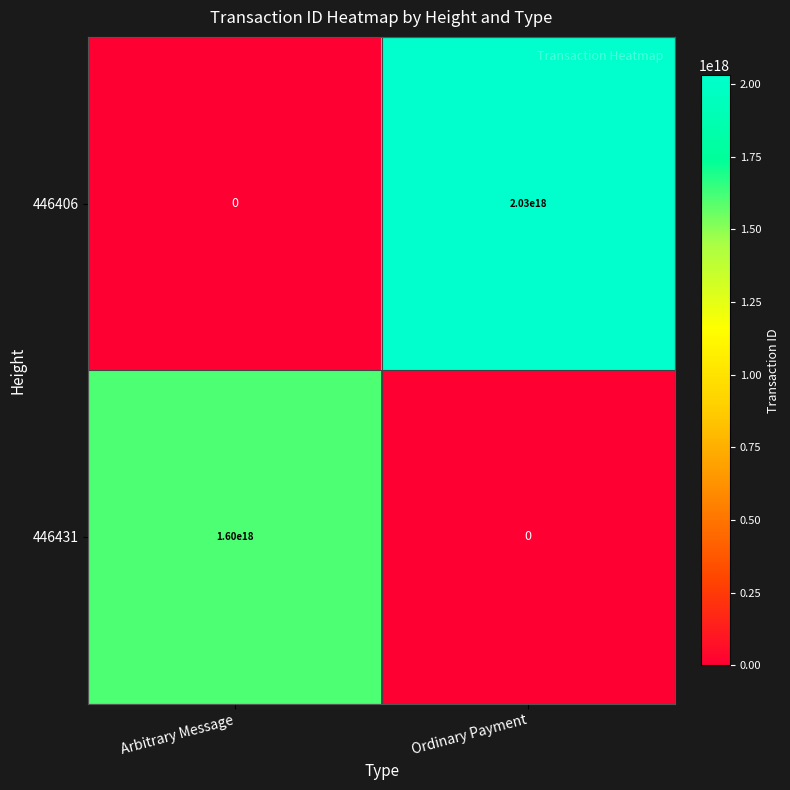

Rank the series at Arbitrary Message from highest to lowest value.

446431, 446406